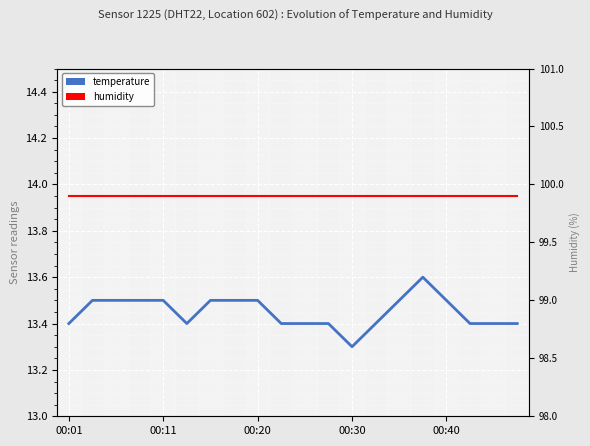

What is the sum of all humidity values?

1998.0